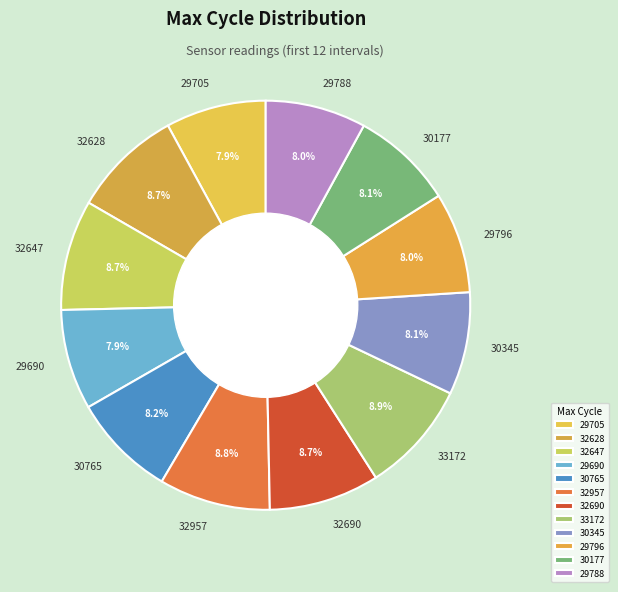

Which has a higher value, 32690 or 29788?

32690